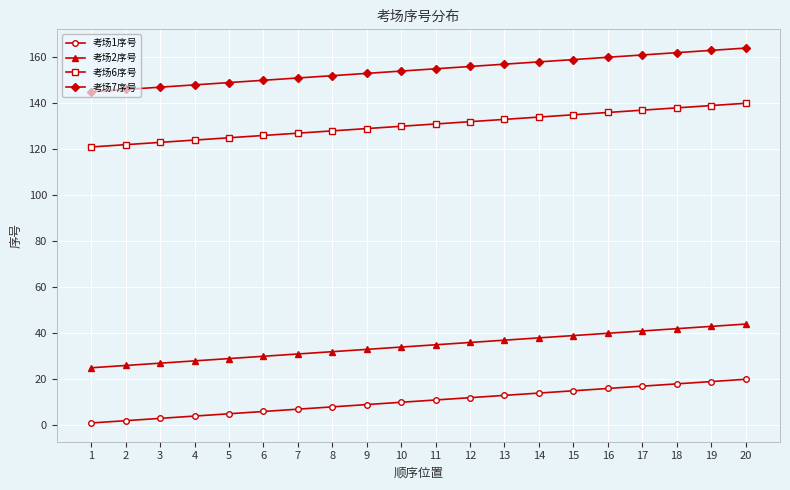

True or false: 考场1序号 has a value of 11 at 11.

True